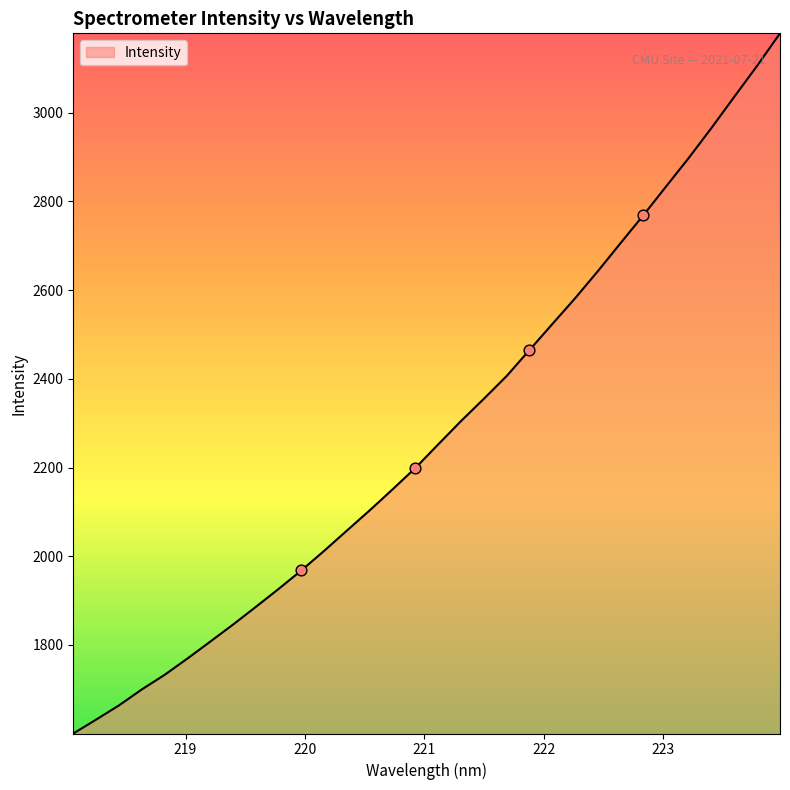

What is the minimum value shown in the chart?

1600.3